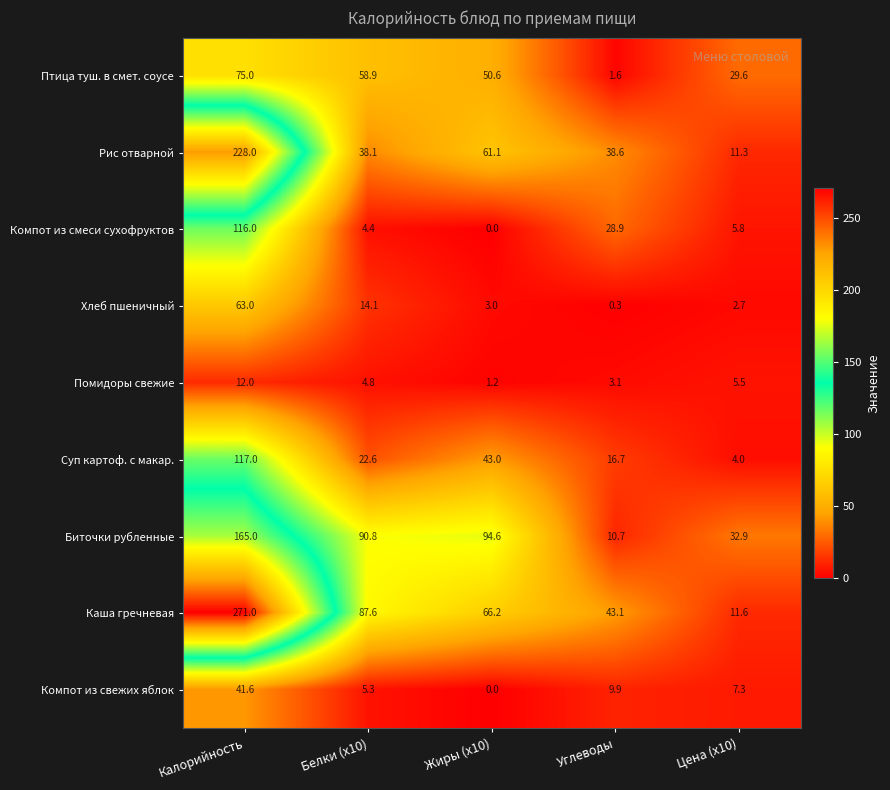

At which category is the sum across all series the highest?

Калорийность